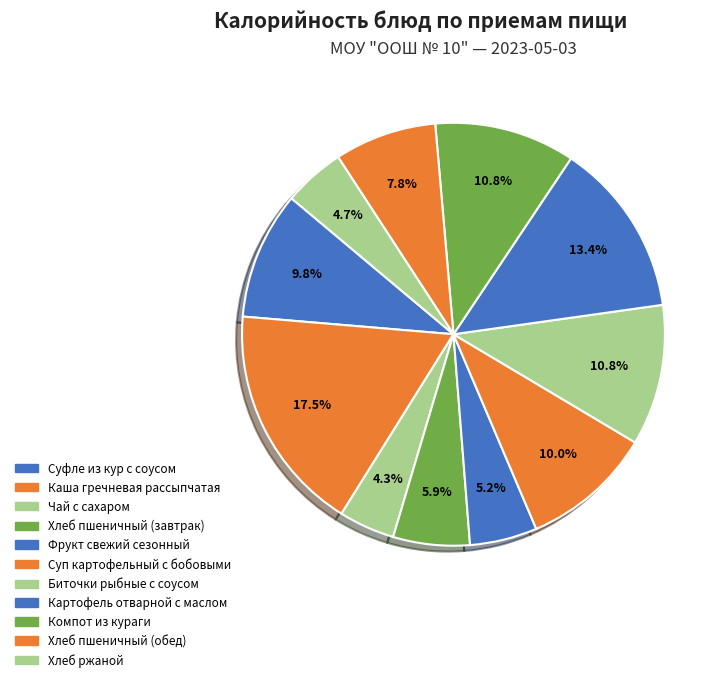

To the nearest percent, what is the average slice percentage?

9%